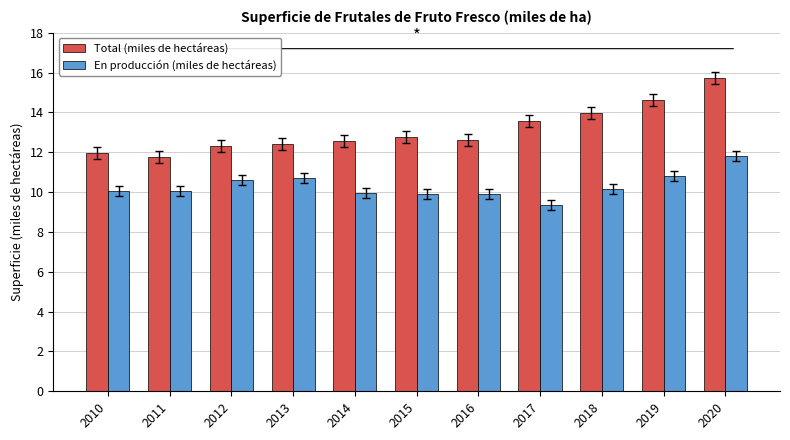

What is the average value of the Total (miles de hectáreas) series?

13.1